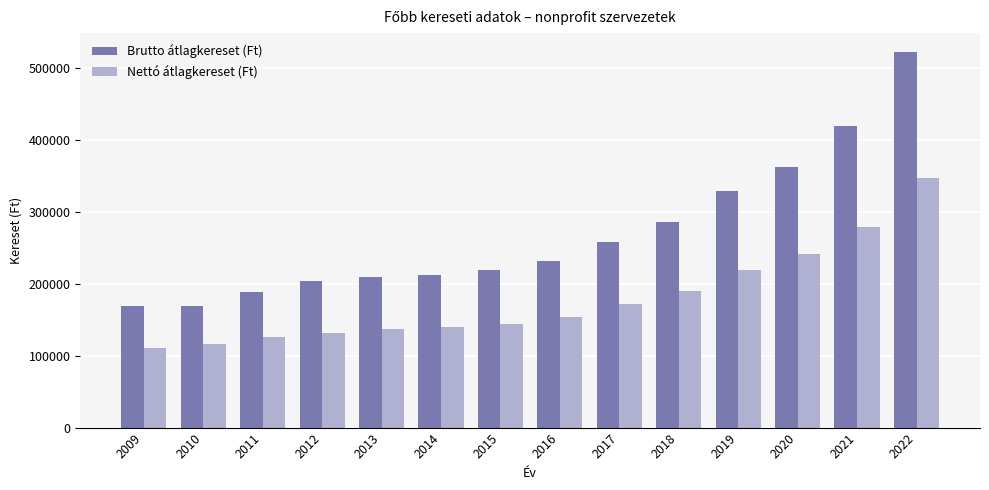

Rank the series at 2016 from highest to lowest value.

Brutto átlagkereset (Ft), Nettó átlagkereset (Ft)